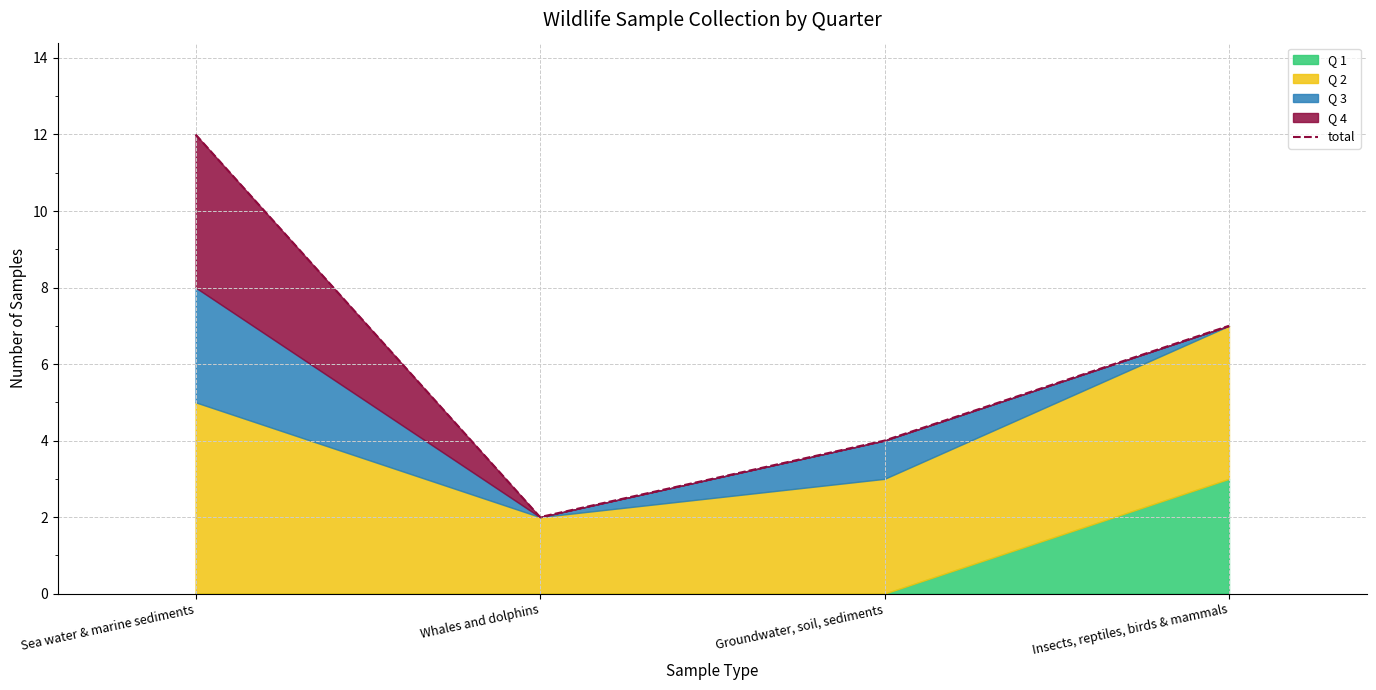

What is the value of the 4th point from the left?

7